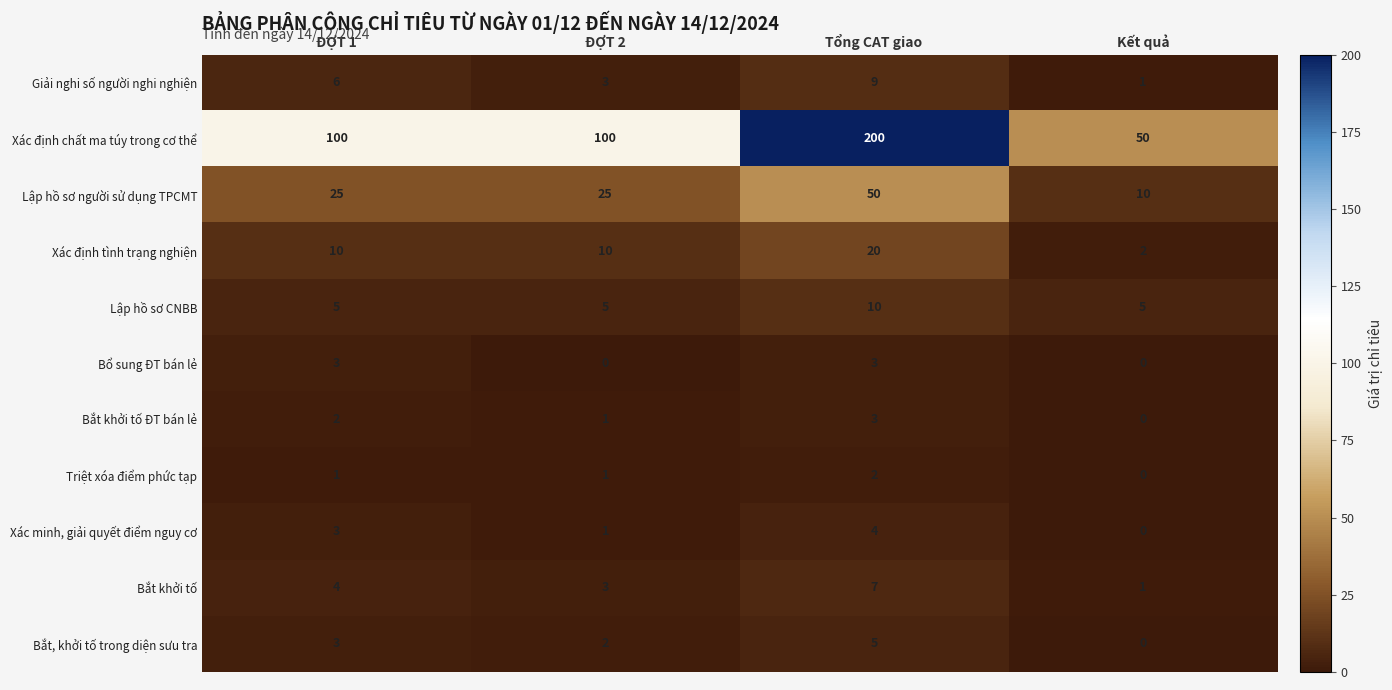

Which series has the largest total across all categories?

Xác định chất ma túy trong cơ thể